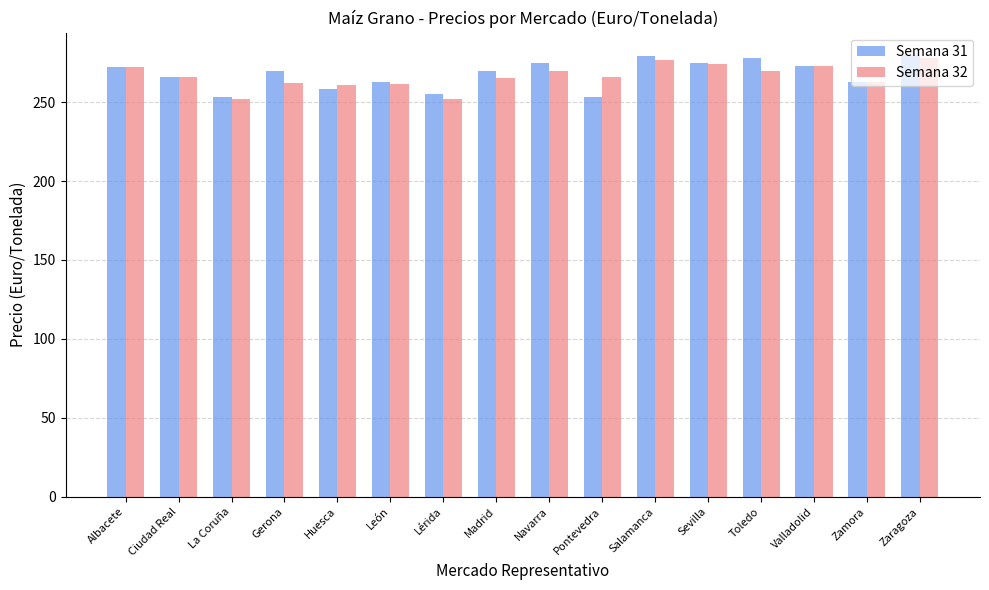

What is the sum of the Semana 31 values at Madrid and Albacete?

542.4